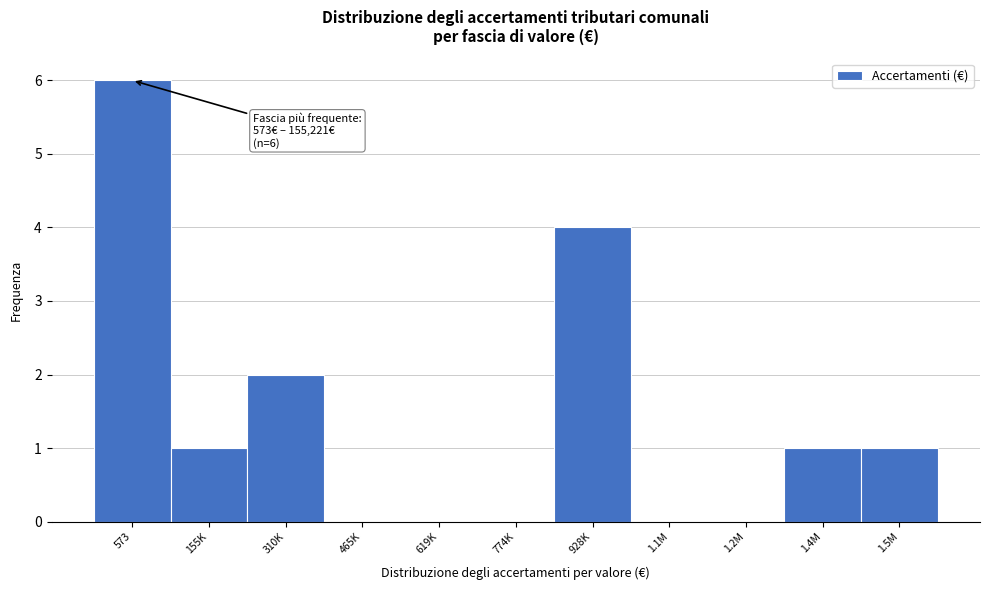

Reading left to right, transcribe all the data shown in this chart.

573=6	155K=1	310K=2	465K=0	619K=0	774K=0	928K=4	1.1M=0	1.2M=0	1.4M=1	1.5M=1